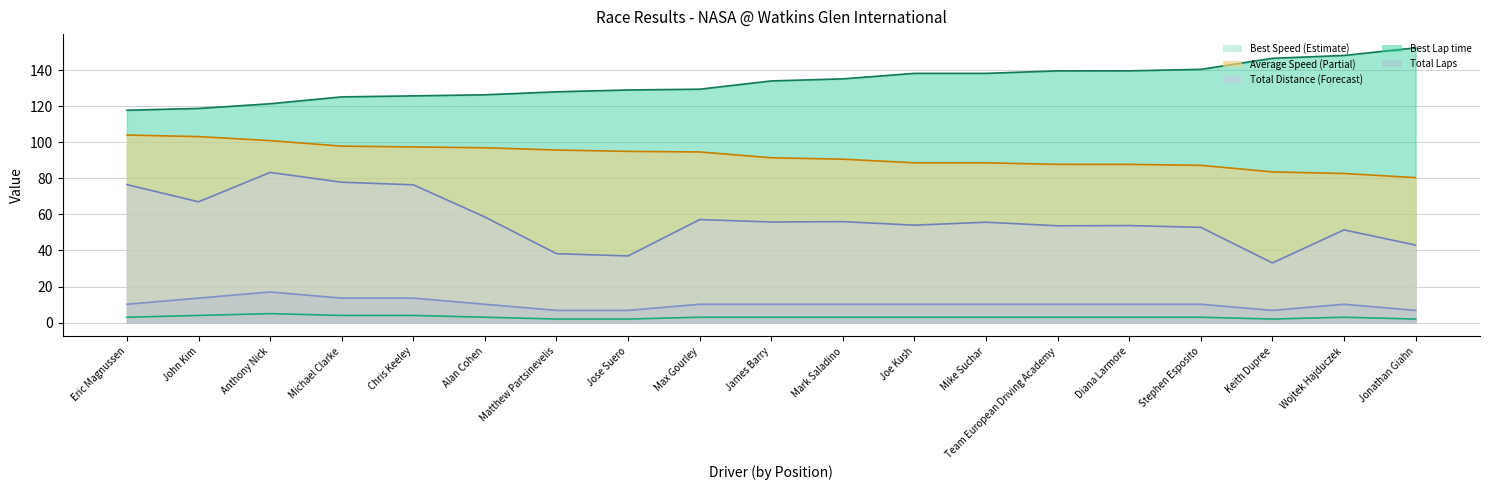

The Best Lap time series shows 135.1 at Mark Saladino. True or false?

True